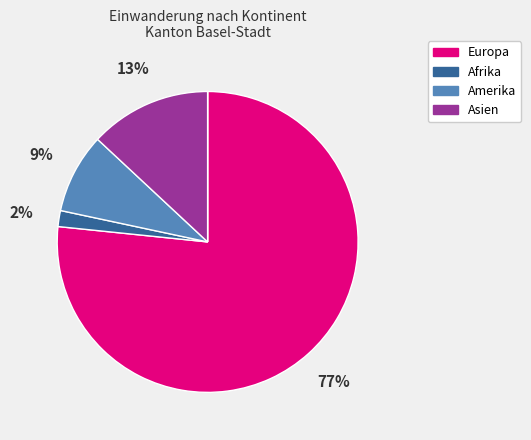

To the nearest percent, what is the average slice percentage?

20%